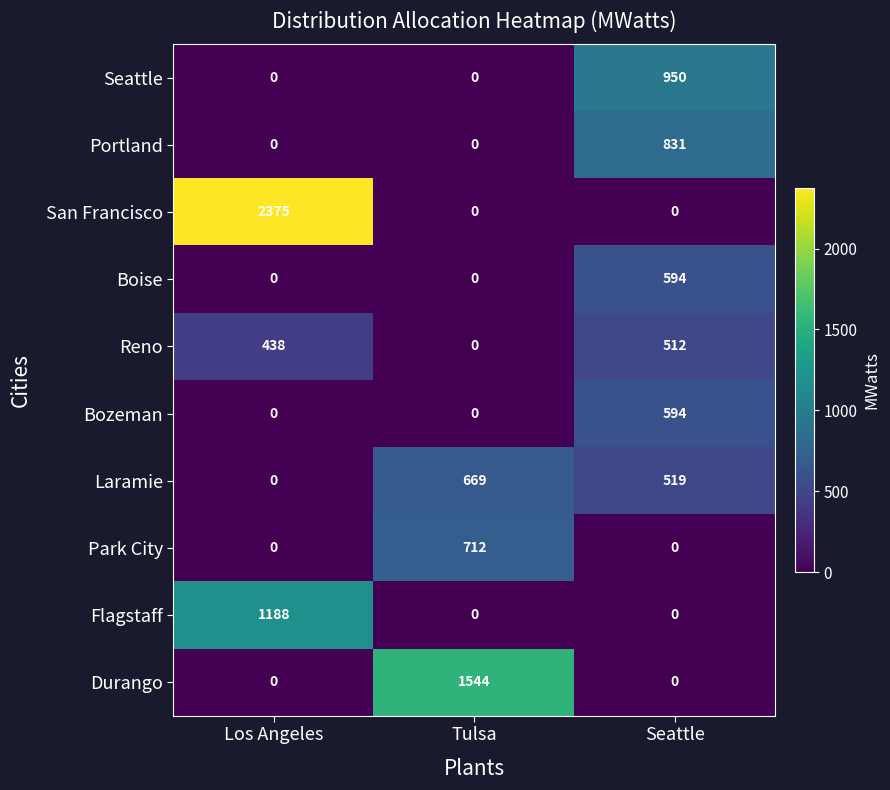

True or false: Seattle has a value of -322 at Tulsa.

False